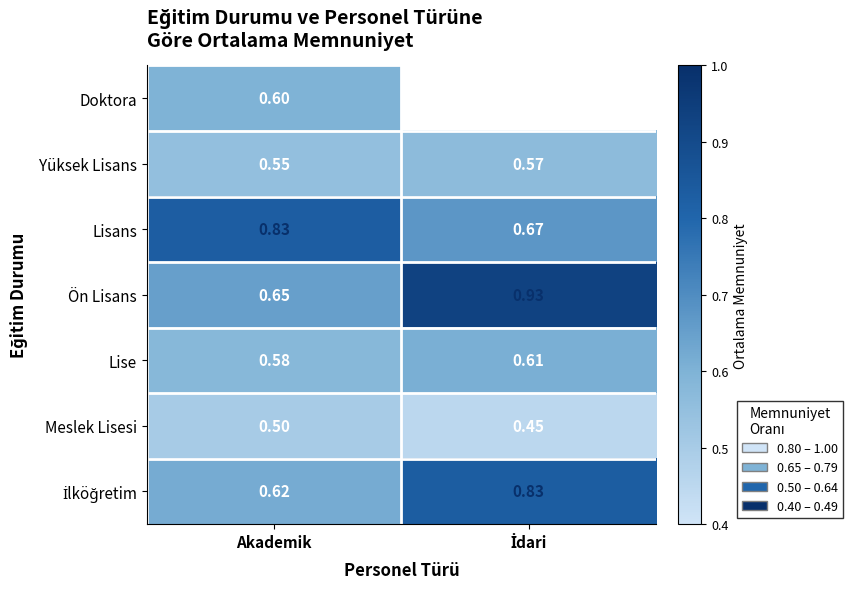

What is the sum of all Lisans values?

1.5